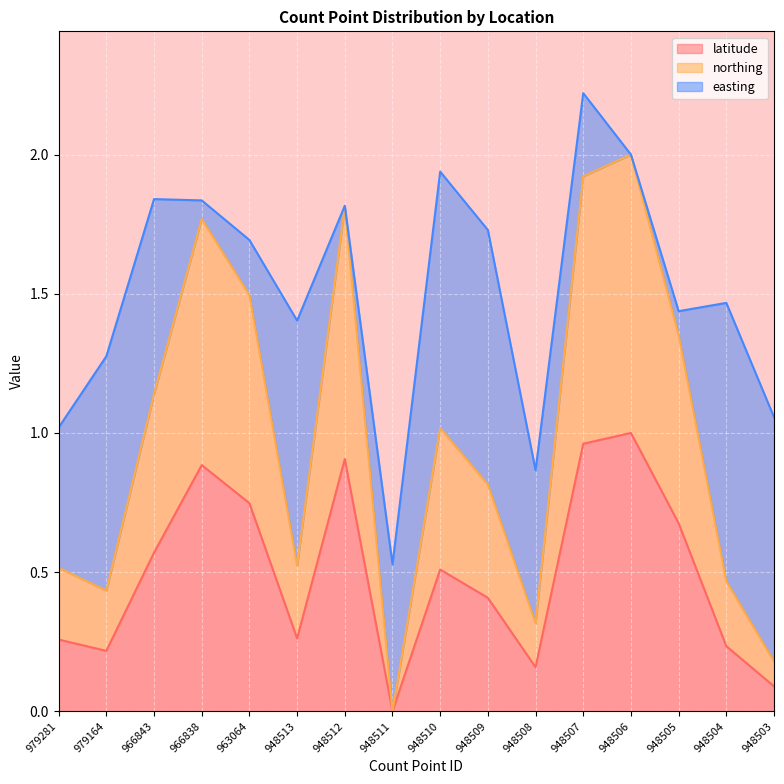

At which category does the chart reach its minimum across all series?

948511